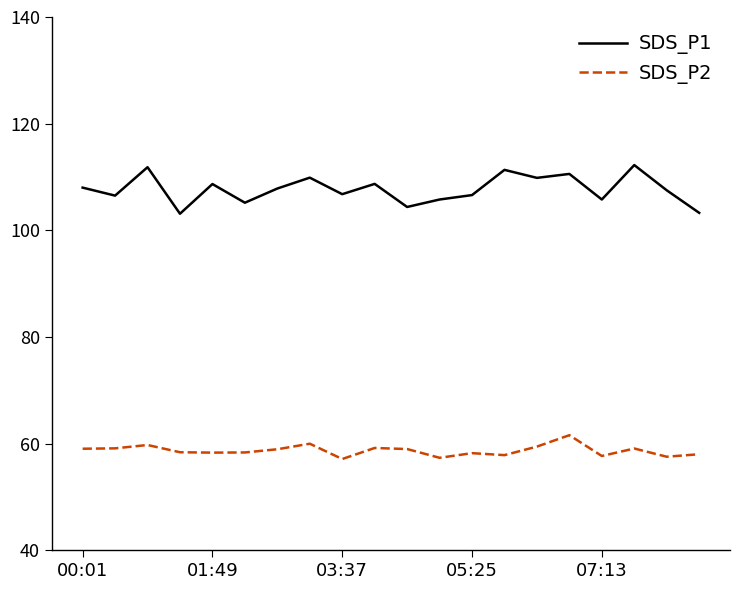

Which series has the largest total across all categories?

SDS_P1